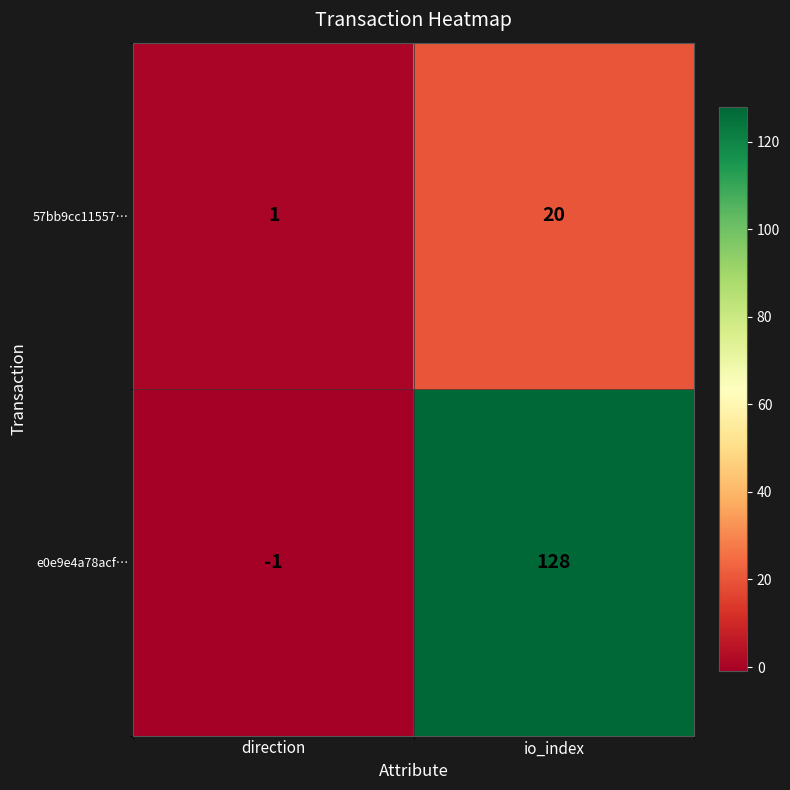

What is the maximum value for 57bb9cc11557…?

20